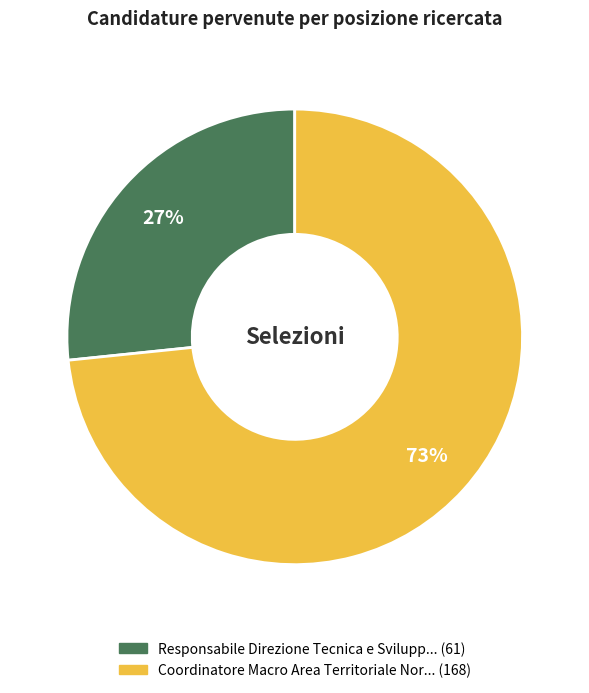

To the nearest percent, what is the average slice percentage?

50%